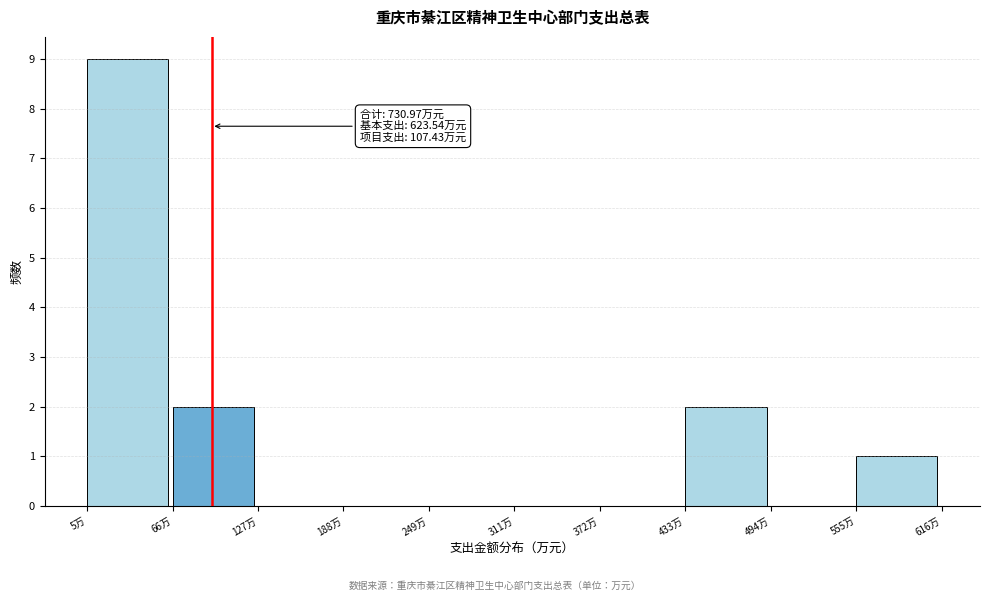

Which range on the x-axis has the tallest bar?

10 to 70